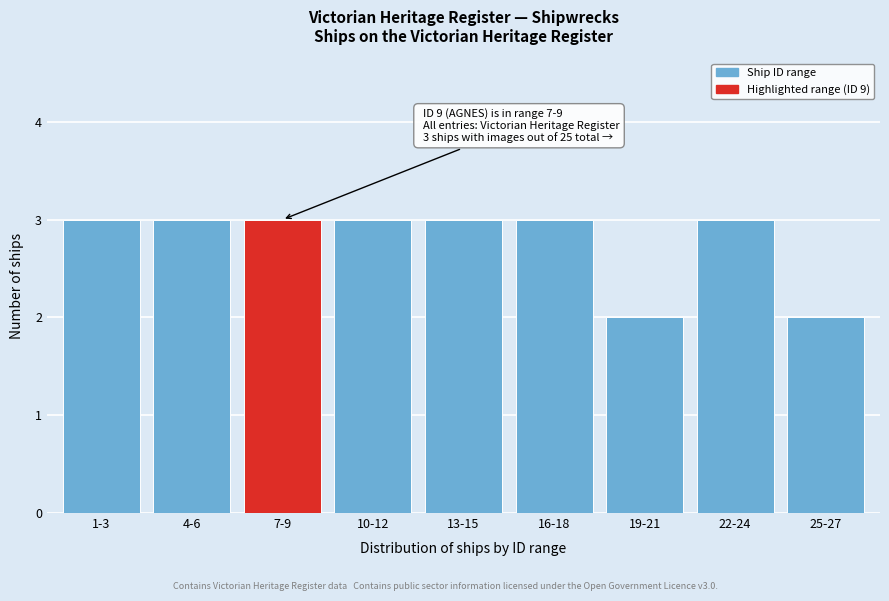

Reading left to right, transcribe all the data shown in this chart.

3	3	3	3	3	3	2	3	2